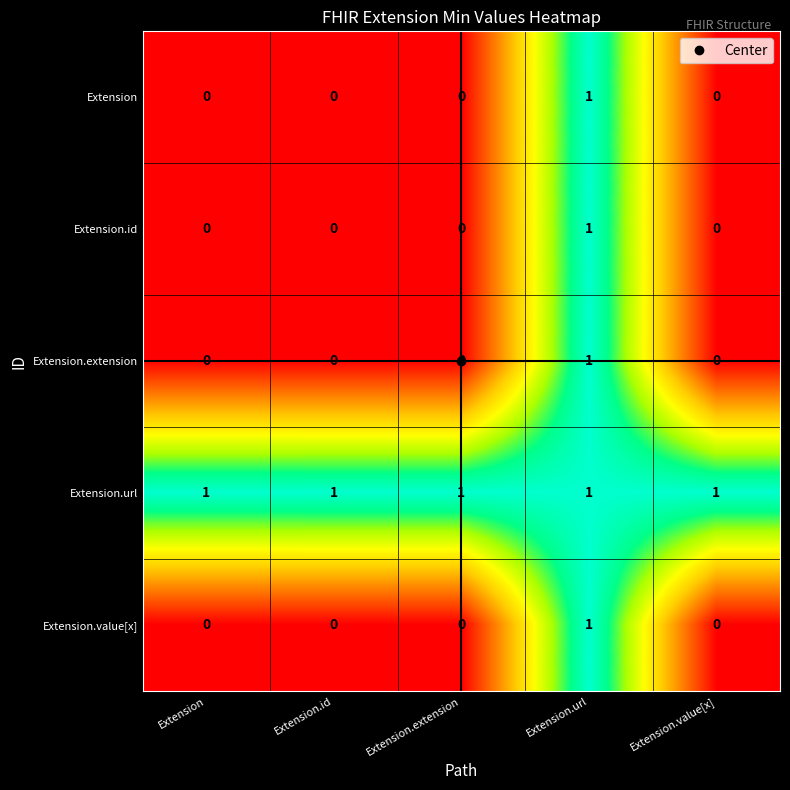

Count the Extension.value[x] values in the range 0 to 1.

5